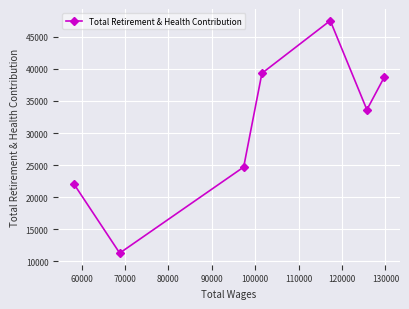

What is the value of the 4th point from the left?

39312